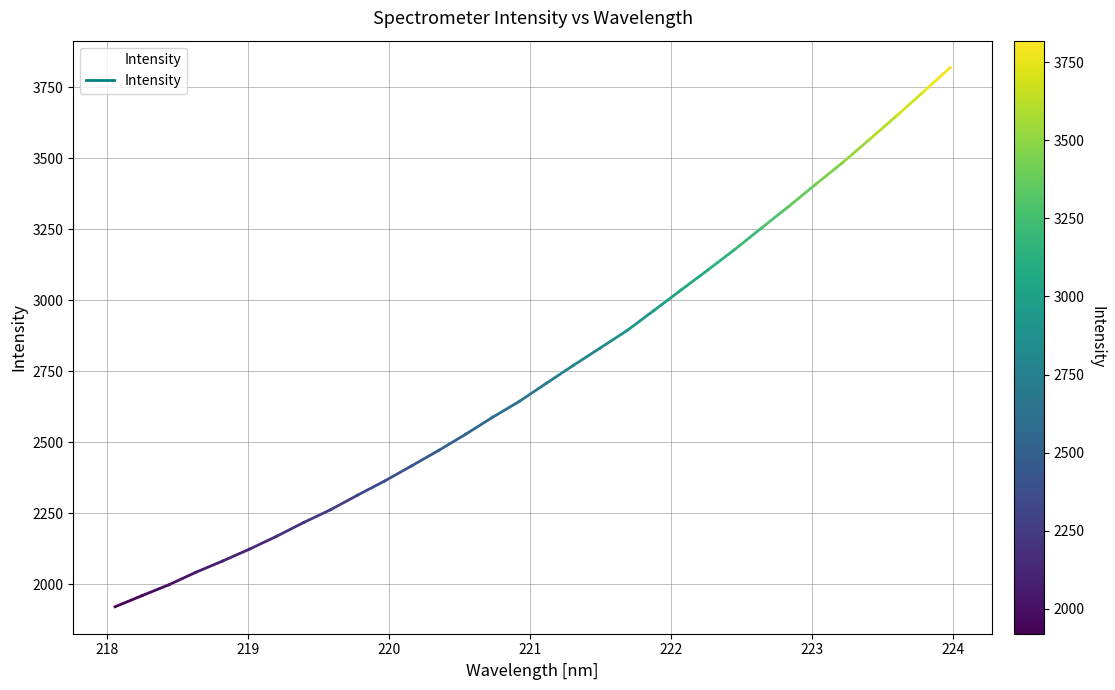

How many lines are shown in the chart?

1